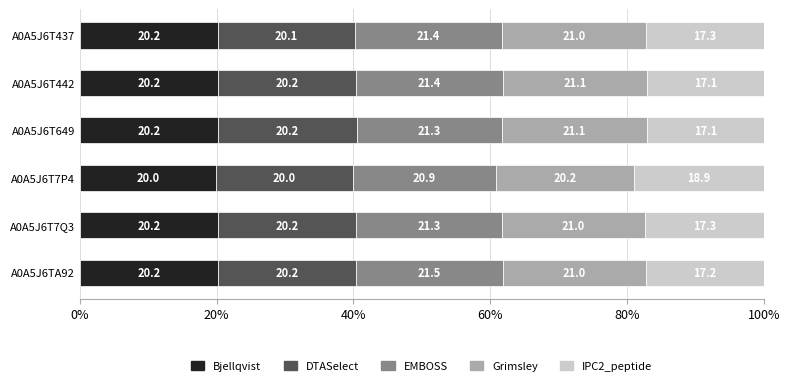

What is the total value across all series at A0A5J6T442?

100.0